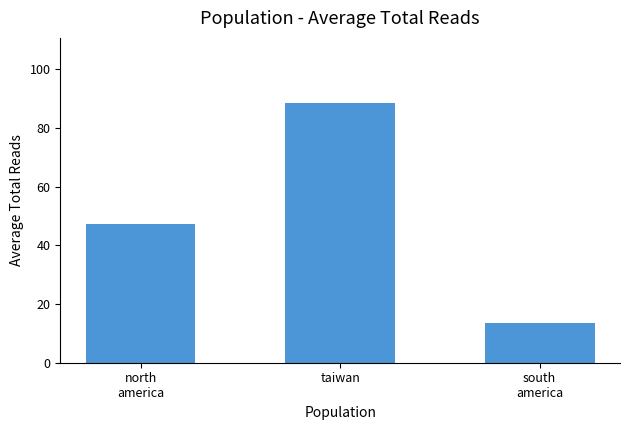

At which category does the chart reach its minimum across all series?

south
america